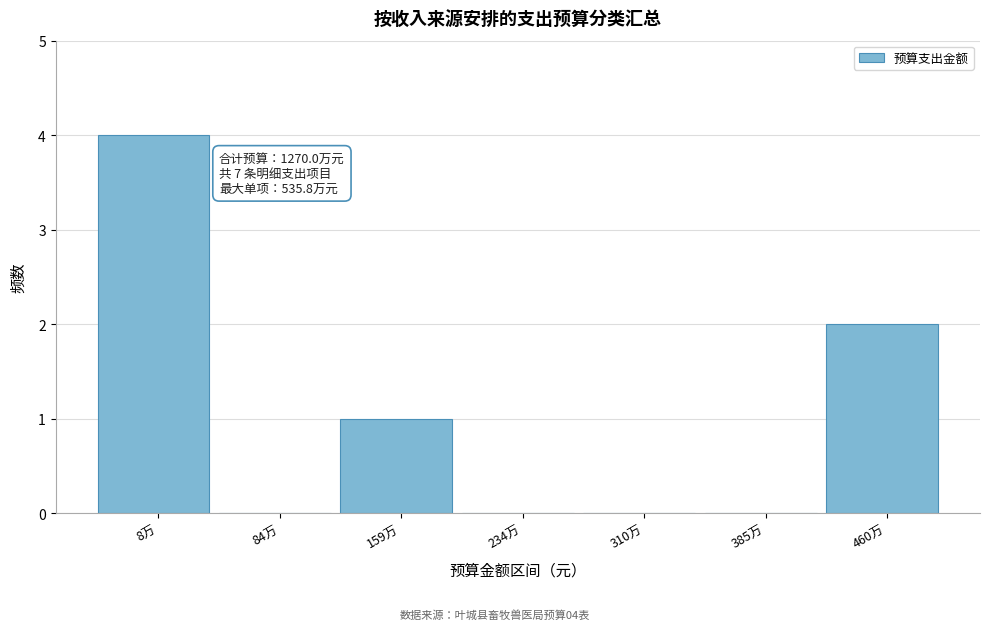

What is the maximum value shown in the chart?

4